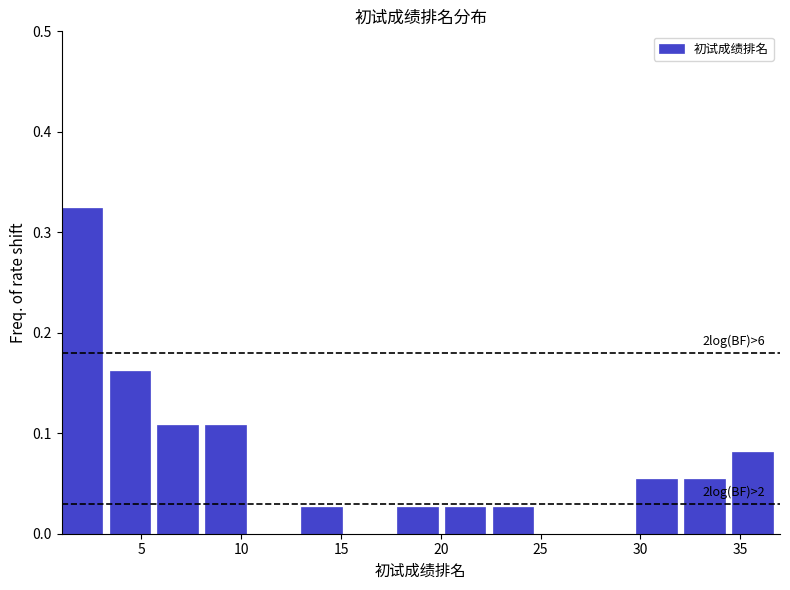

Over which range of the x-axis is the bar tallest?

1.0 to 3.4